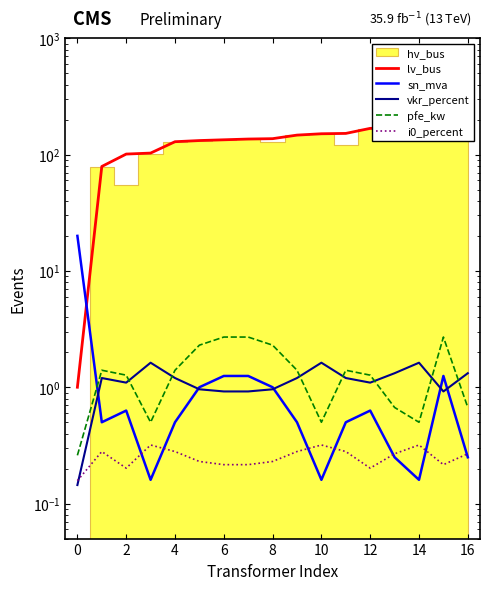

What is the highest value of the pfe_kw series?

2.7